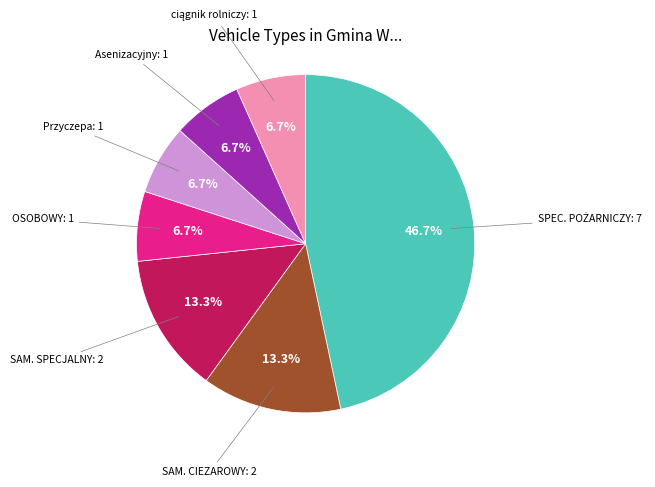

Does any single category account for the majority?

No